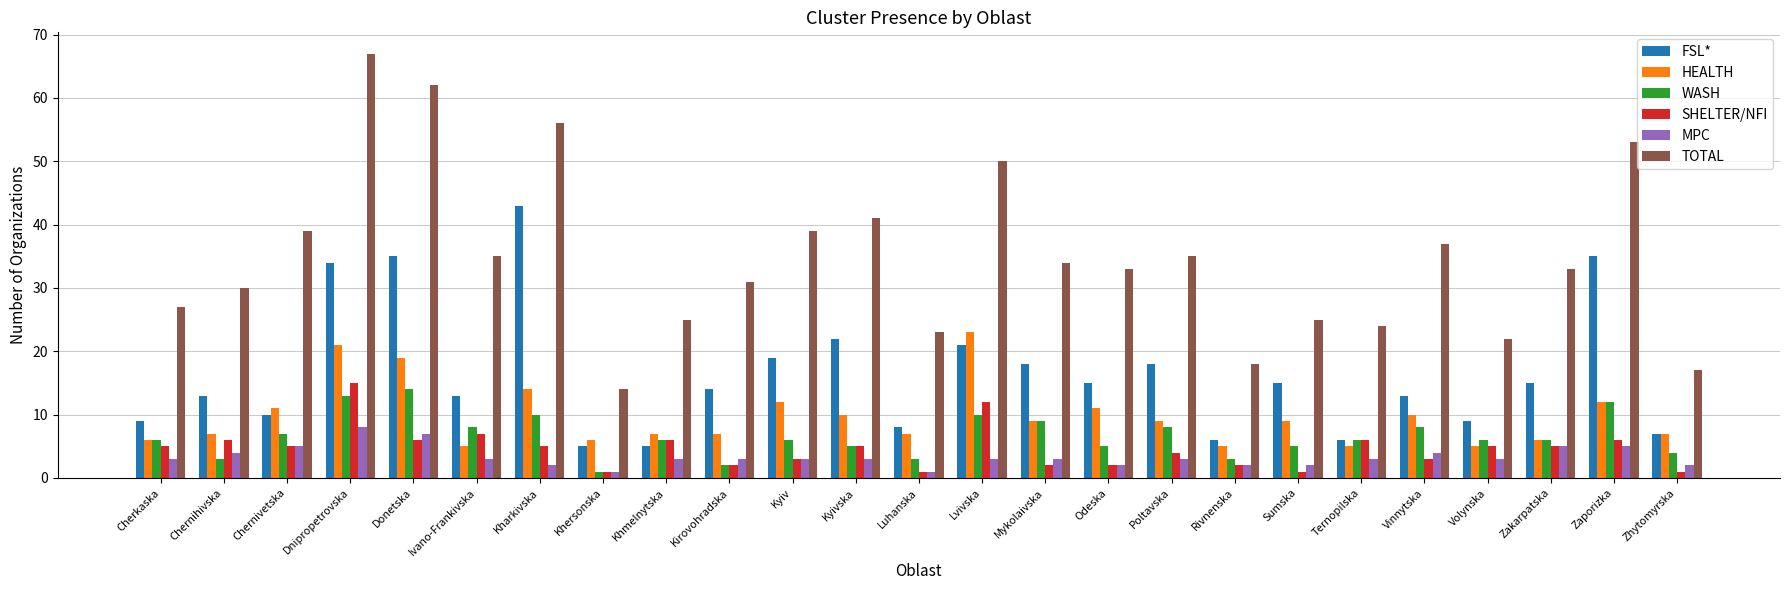

Where is HEALTH nearest to the value 14?

Kharkivska